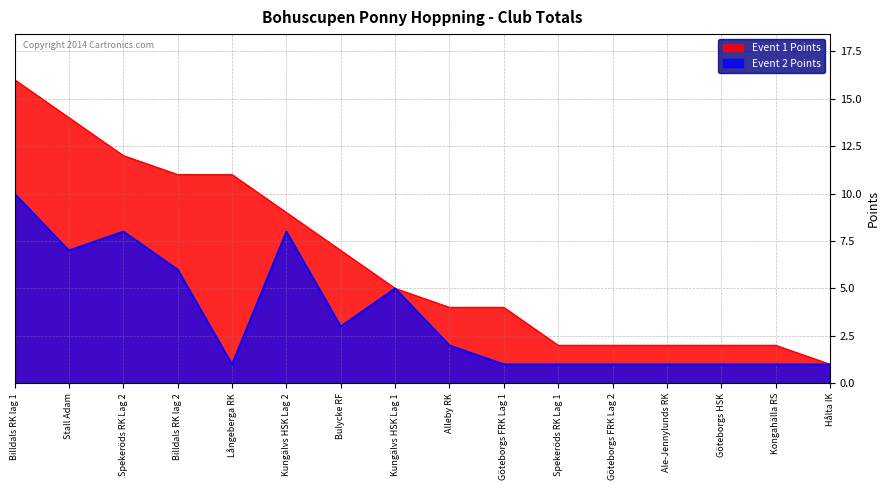

True or false: Event 1 Points and Event 2 Points intersect in this chart.

False